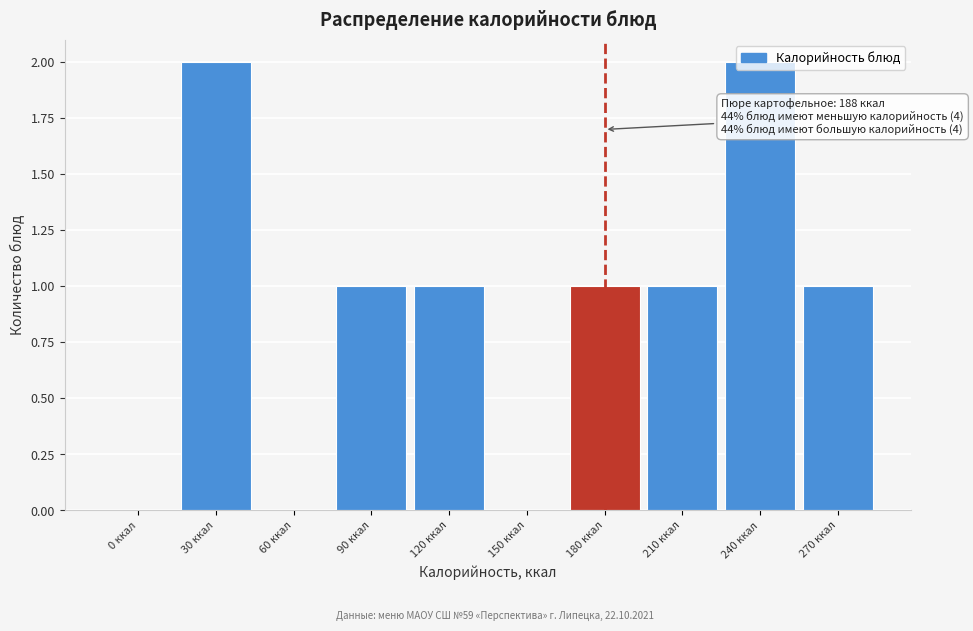

What is the sum of all values?

9